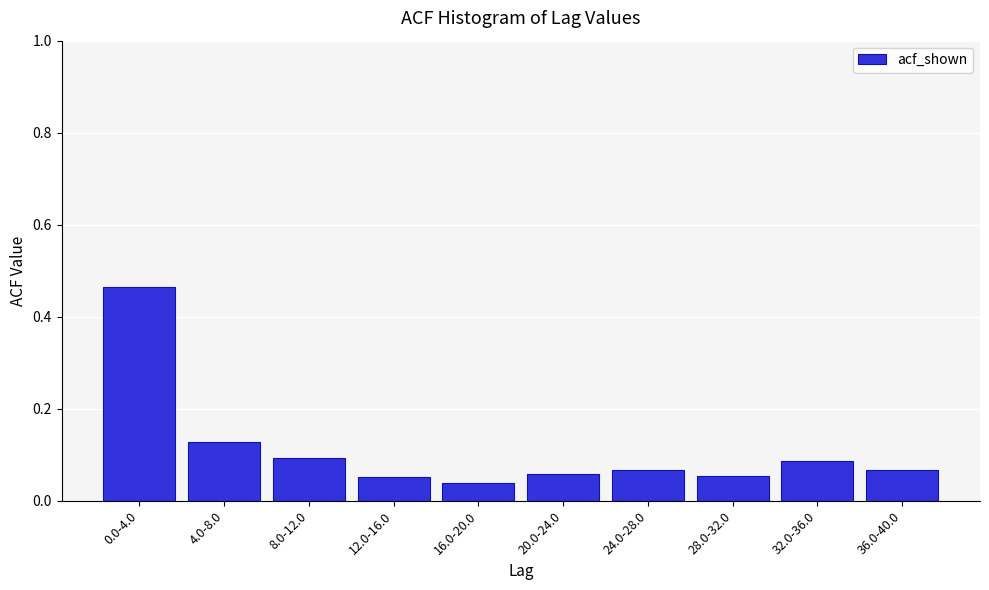

What is the sum of all values?

1.1